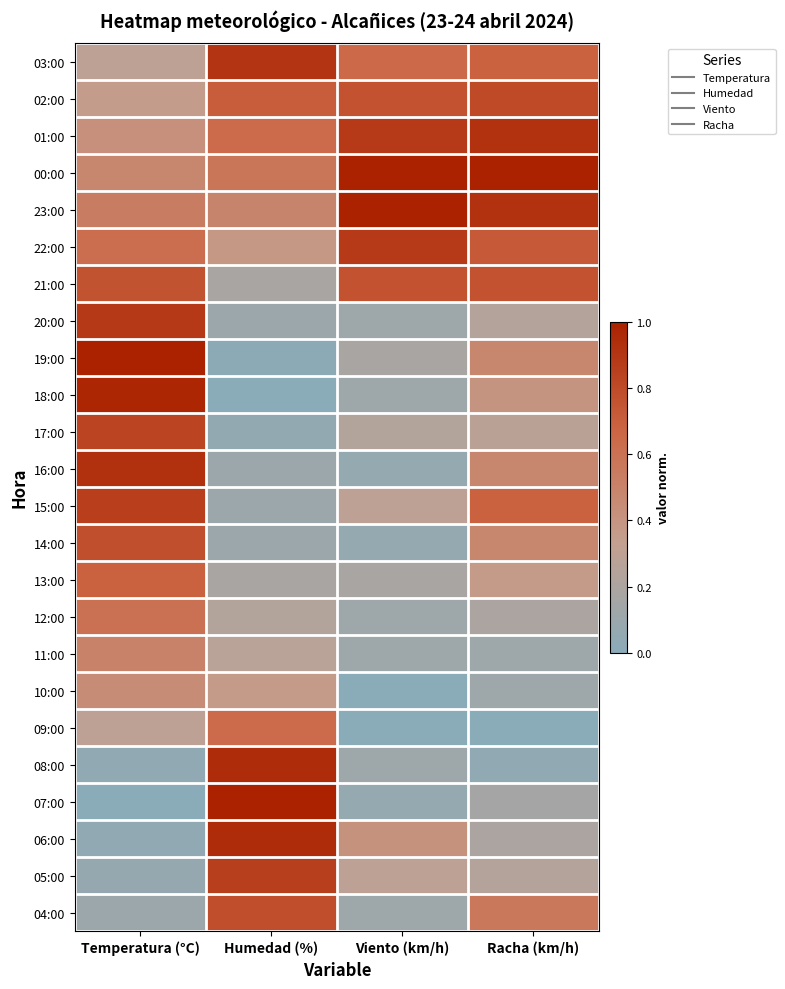

How many categories are shown in the chart?

4